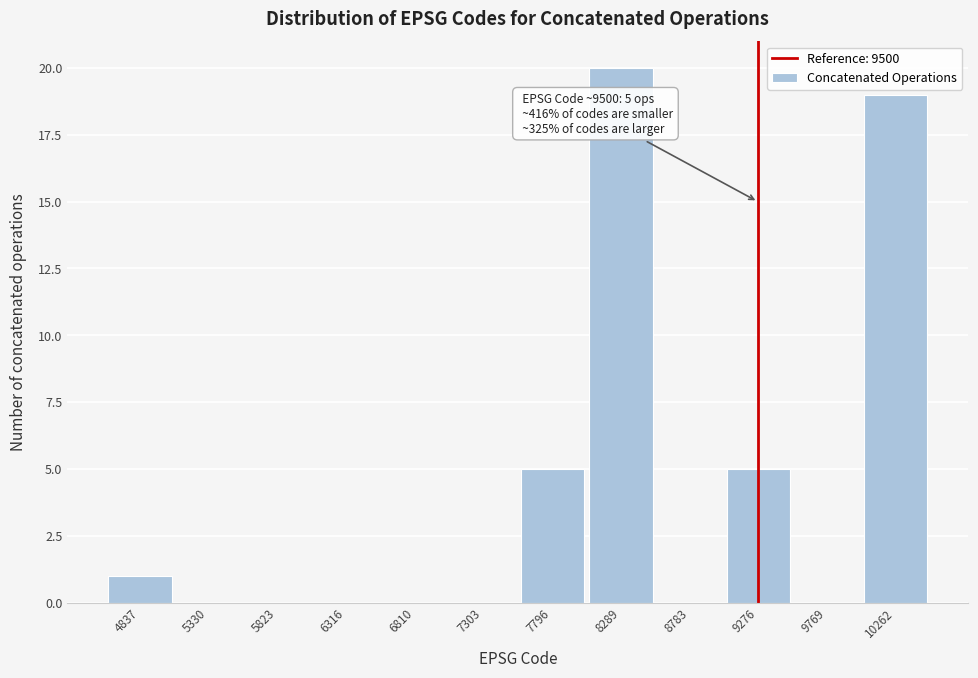

Reading left to right, what are all the values shown in this chart?

4837=1	5330=0	5823=0	6316=0	6810=0	7303=0	7796=5	8289=20	8783=0	9276=5	9769=0	10262=19